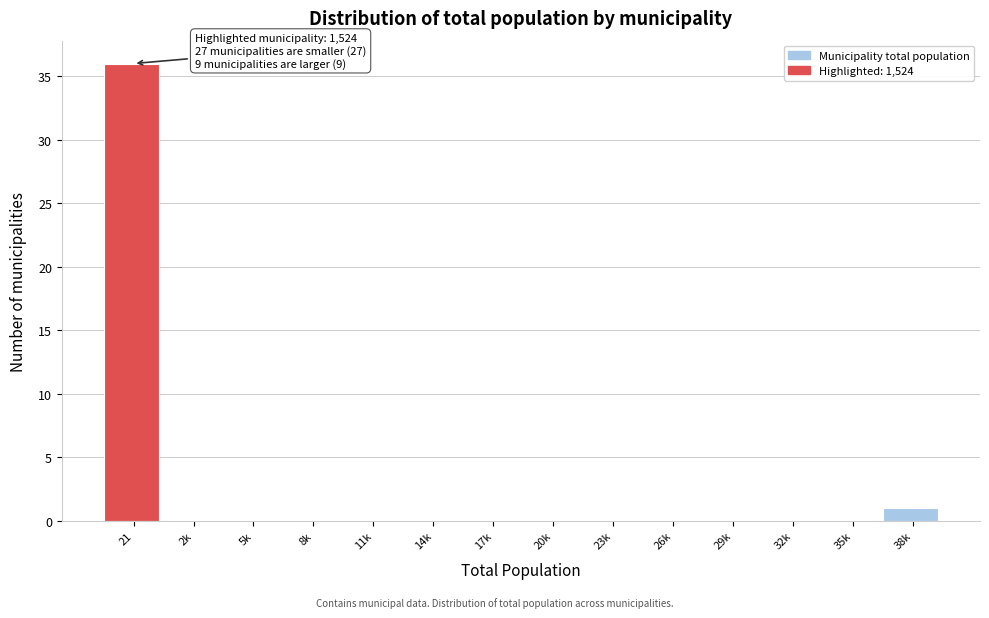

Reading left to right, what are all the values shown in this chart?

21=36	2k=0	5k=0	8k=0	11k=0	14k=0	17k=0	20k=0	23k=0	26k=0	29k=0	32k=0	35k=0	38k=1